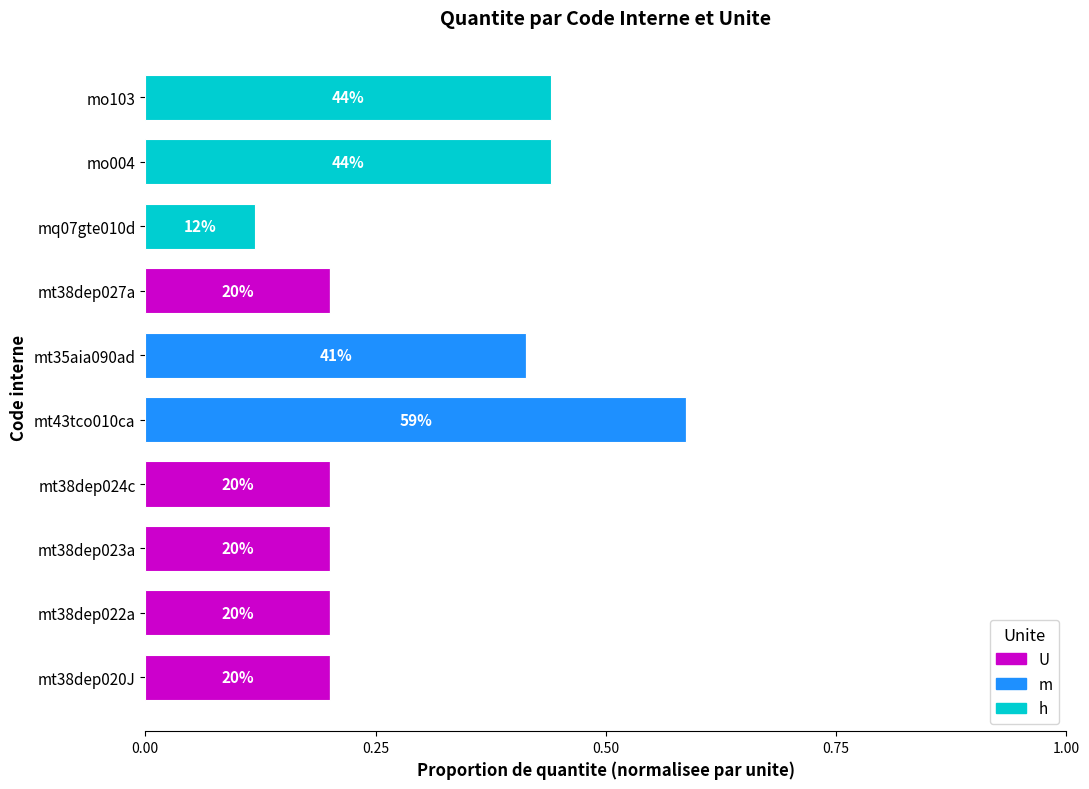

At which category is the sum across all series the highest?

mt43tco010ca